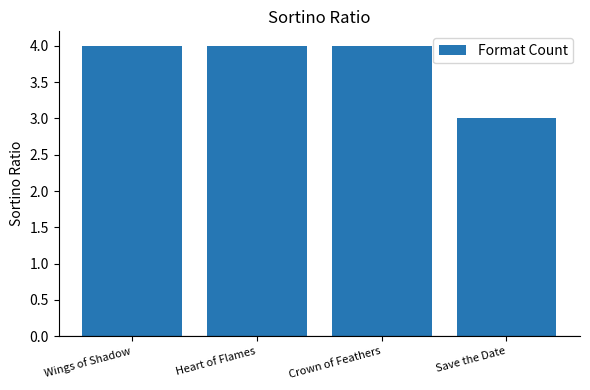

Reading left to right, list all the values displayed in this chart.

4	4	4	3